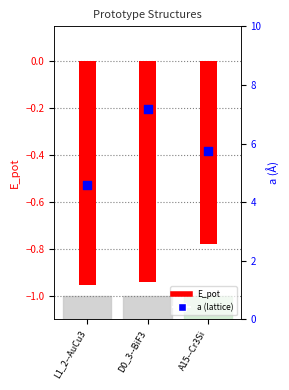

Which series has the largest Y range (max minus min)?

a (lattice)